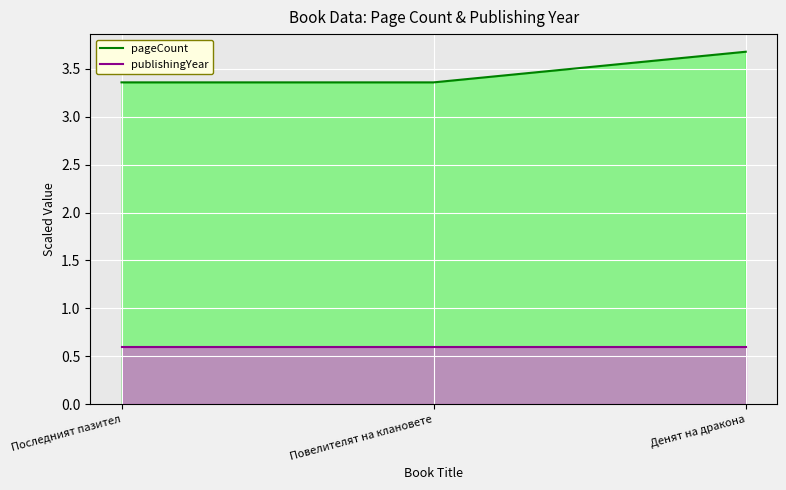

What is the sum of the pageCount values at Последният пазител and Повелителят на клановете?

6.7